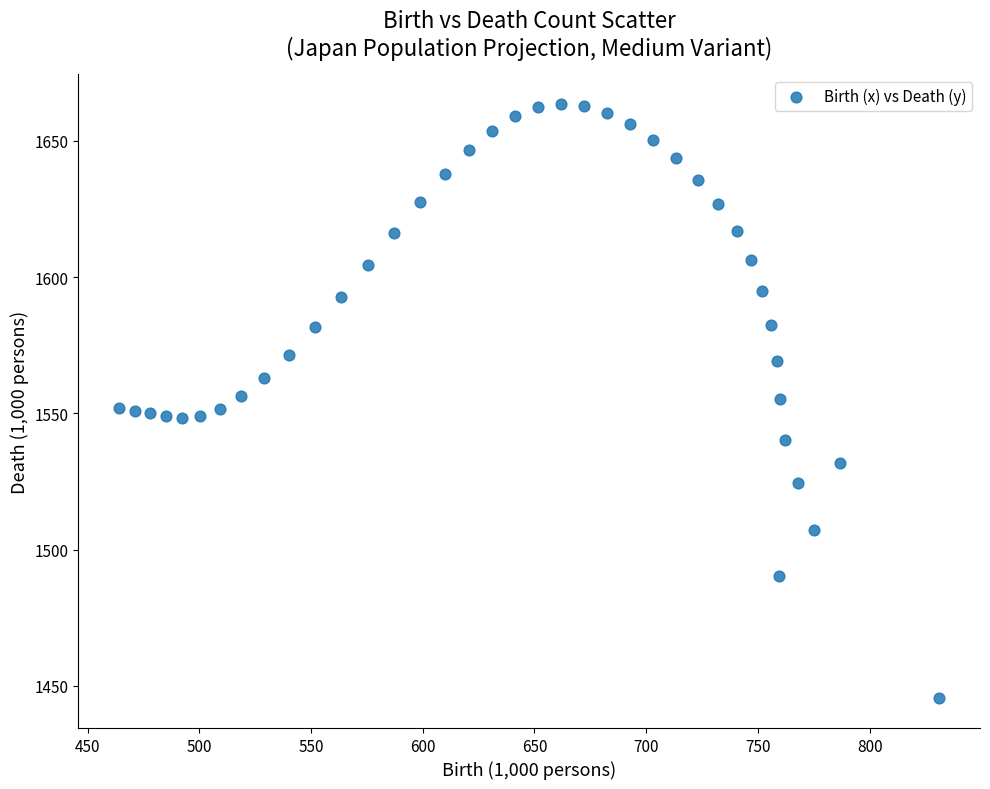

What is the range of X values (max minus min)?

367.1